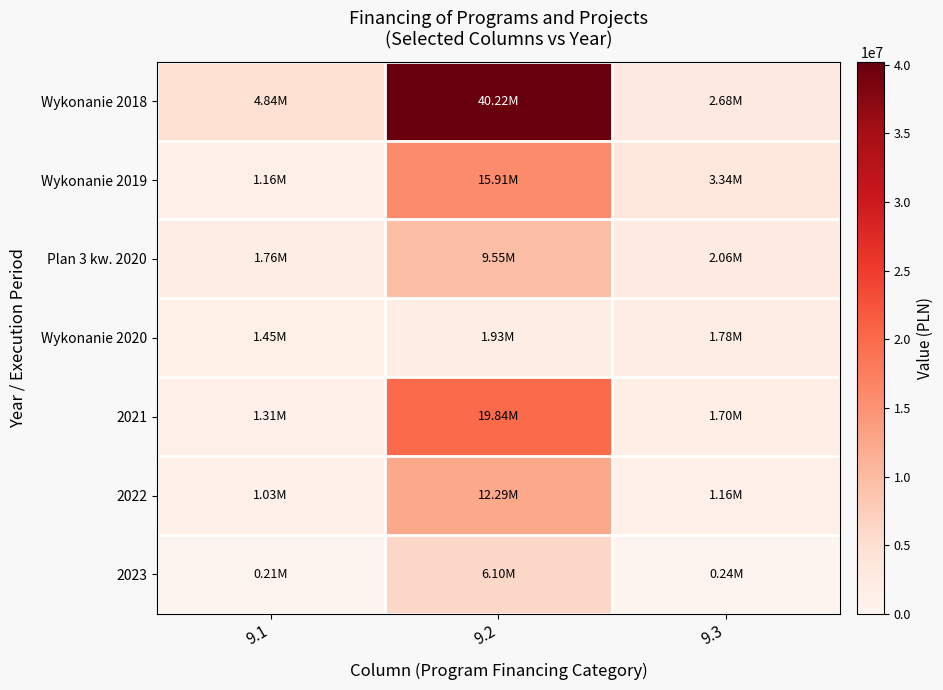

Which series has the widest spread of values?

Wykonanie 2018